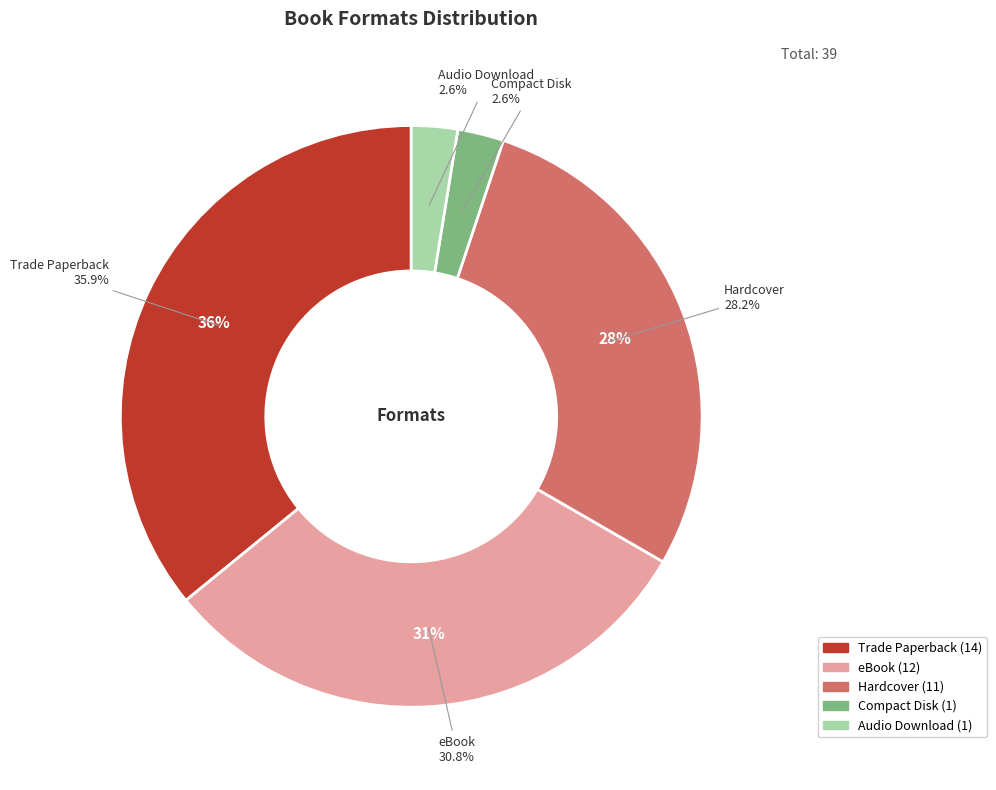

To the nearest percent, what portion does Trade Paperback represent?

36%